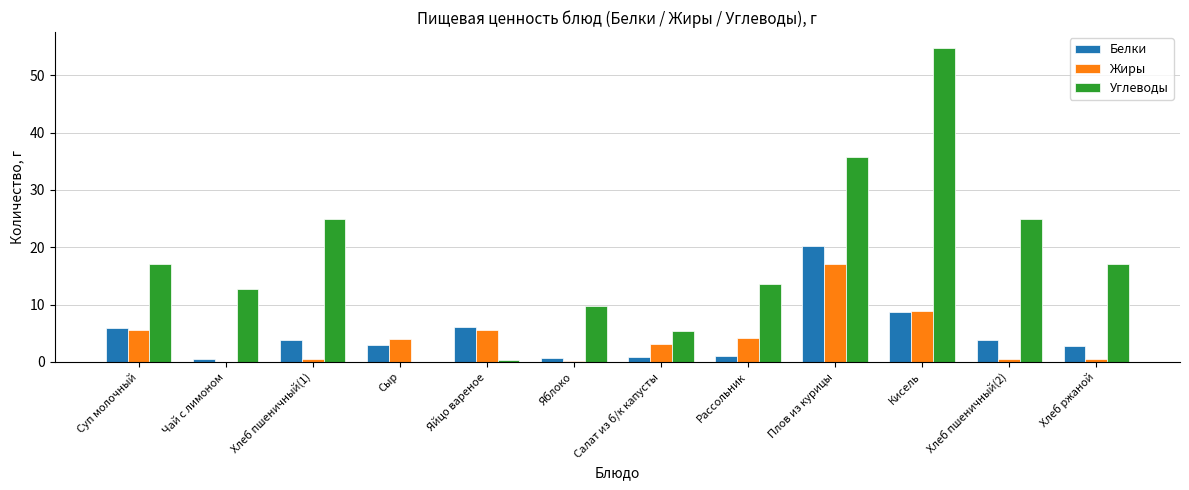

The value of Жиры at Хлеб пшеничный(2) is 0.5. True or false?

True